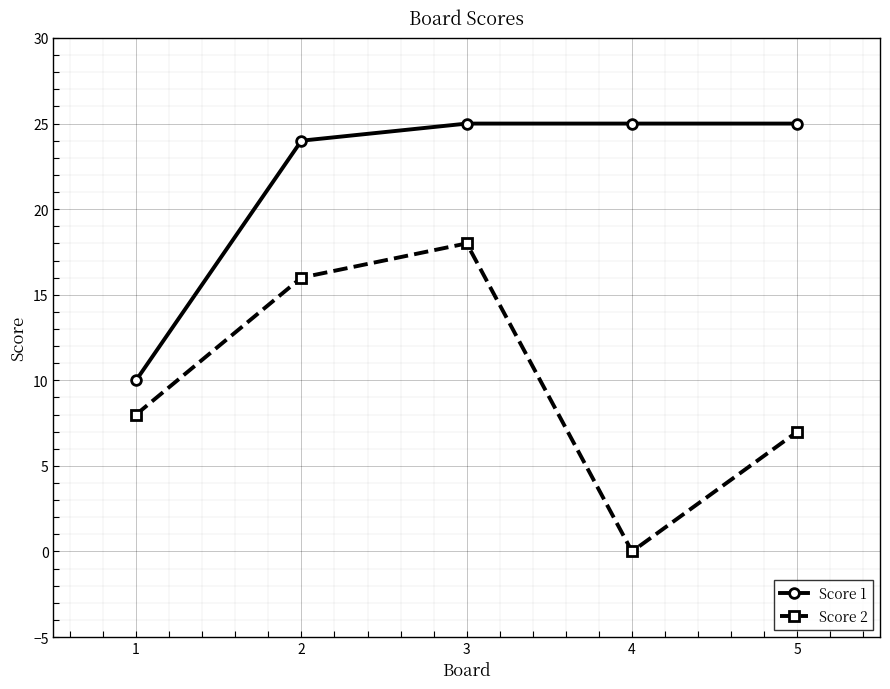

Reading right to left, what are all the values shown in this chart?

Score 1: 25	25	25	24	10
Score 2: 7	0	18	16	8